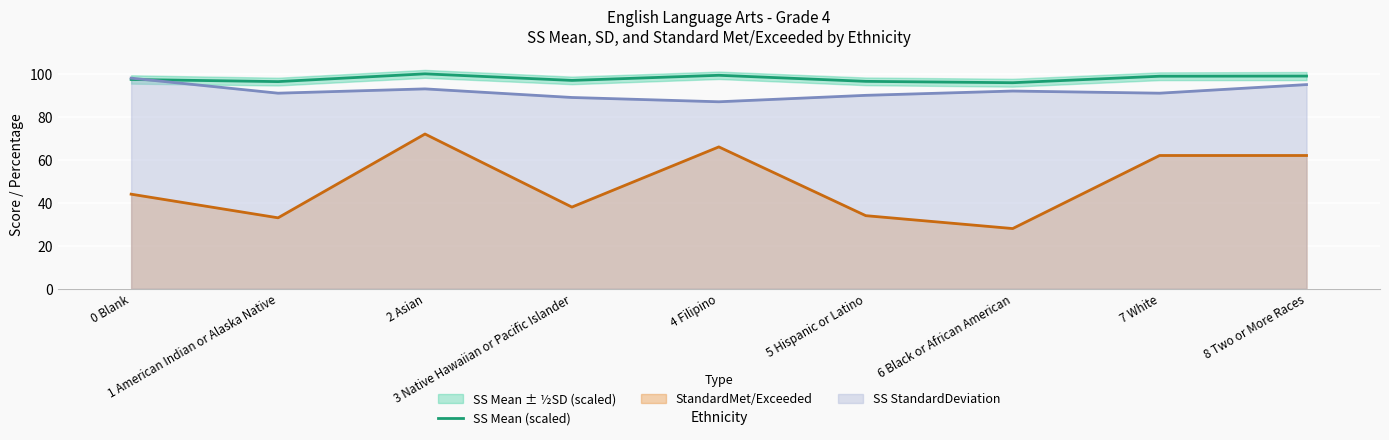

What is the difference between the values at 5 Hispanic or Latino and 3 Native Hawaiian or Pacific Islander?

0.4